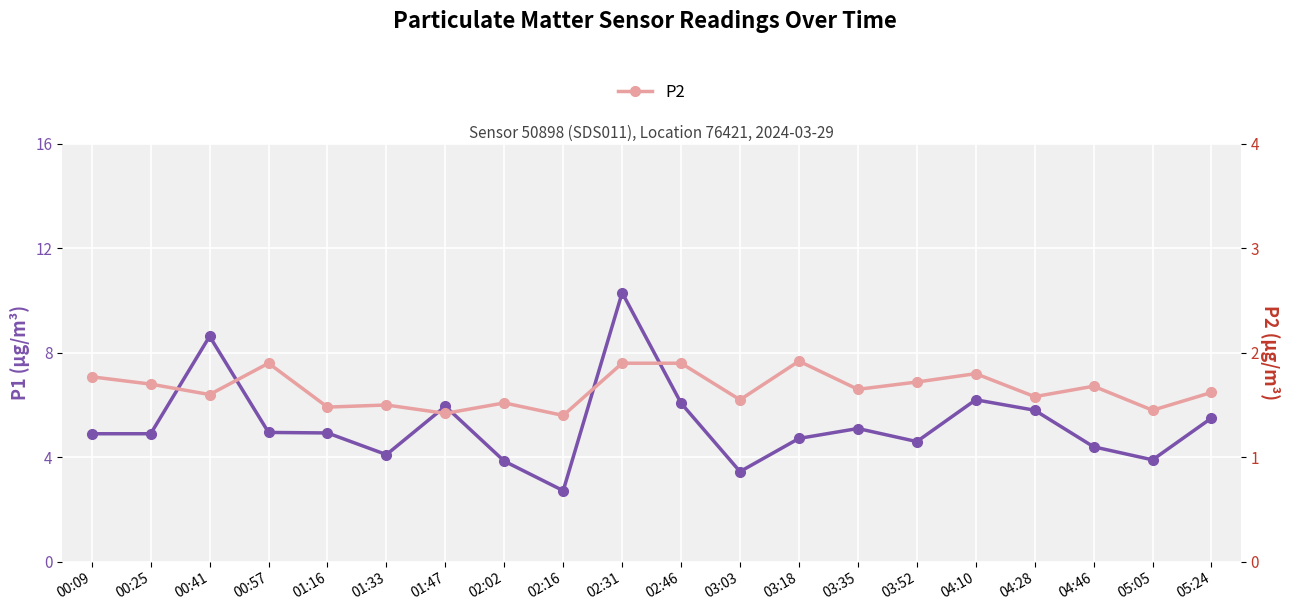

What value does the P2 series have at 03:03?

1.6